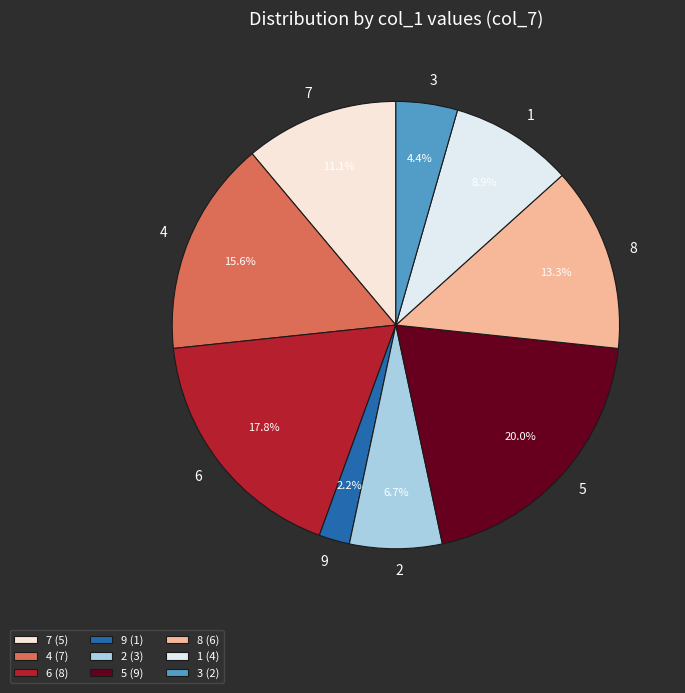

Combined, what portion of the pie is 6 and 7?

28.9%